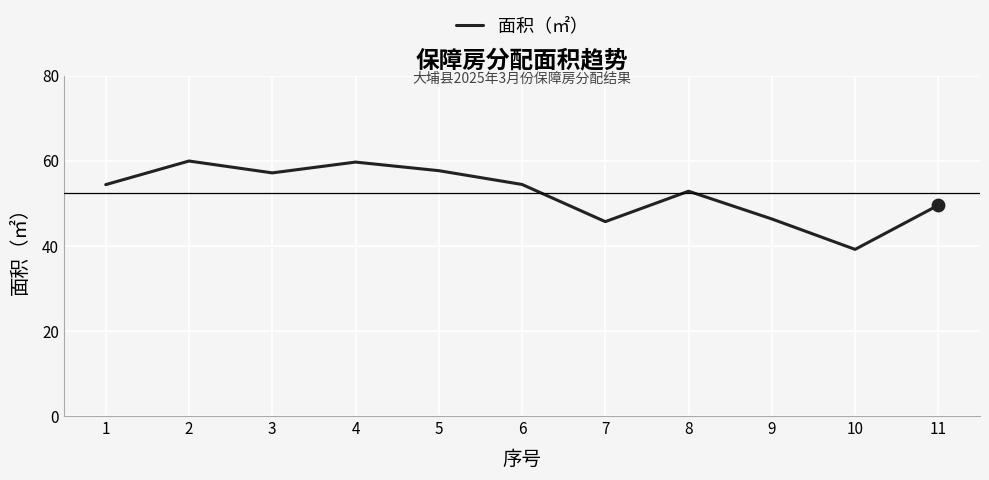

Between 5 and 11, which is larger?

5